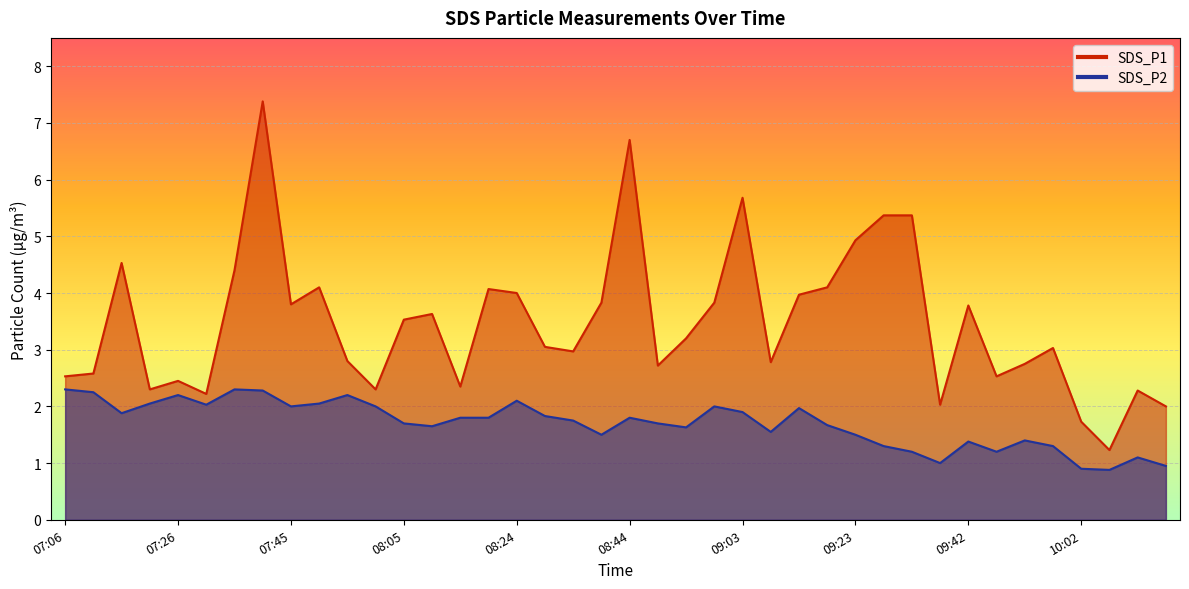

What is the maximum value shown in the chart?

7.4